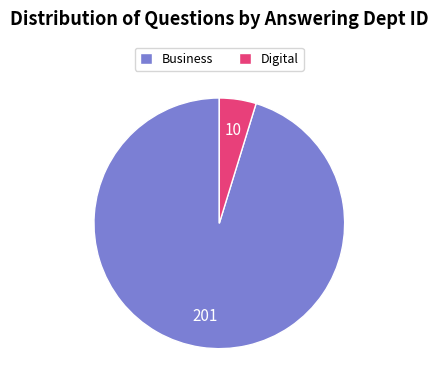

Do Digital and Business together represent more than half of the pie?

Yes